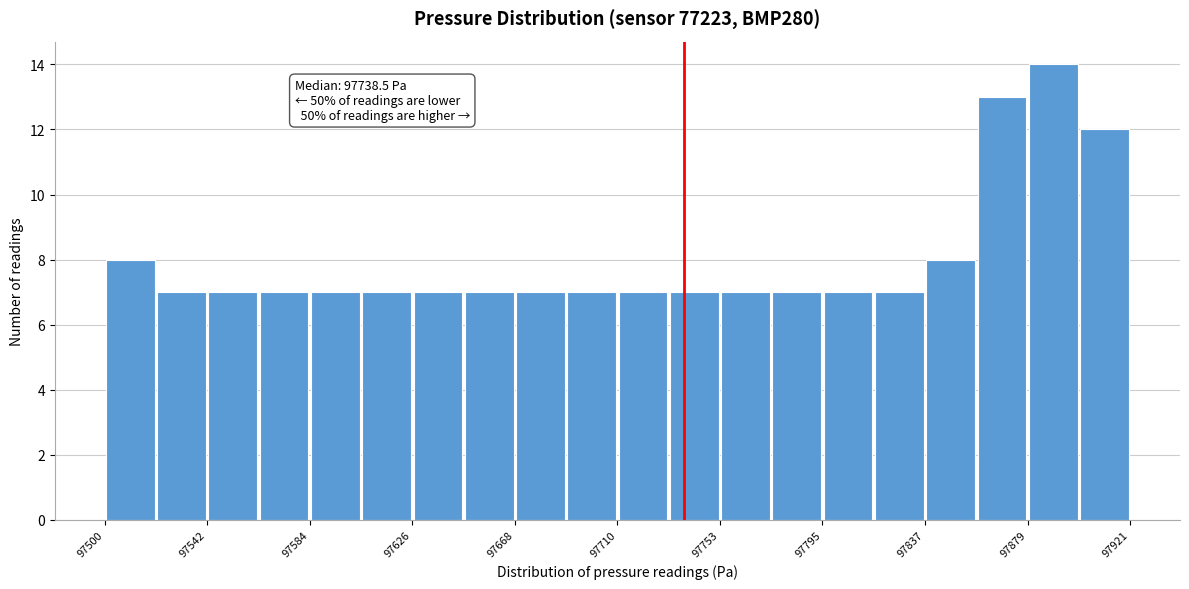

Over which range of the x-axis is the bar tallest?

97880 to 97900